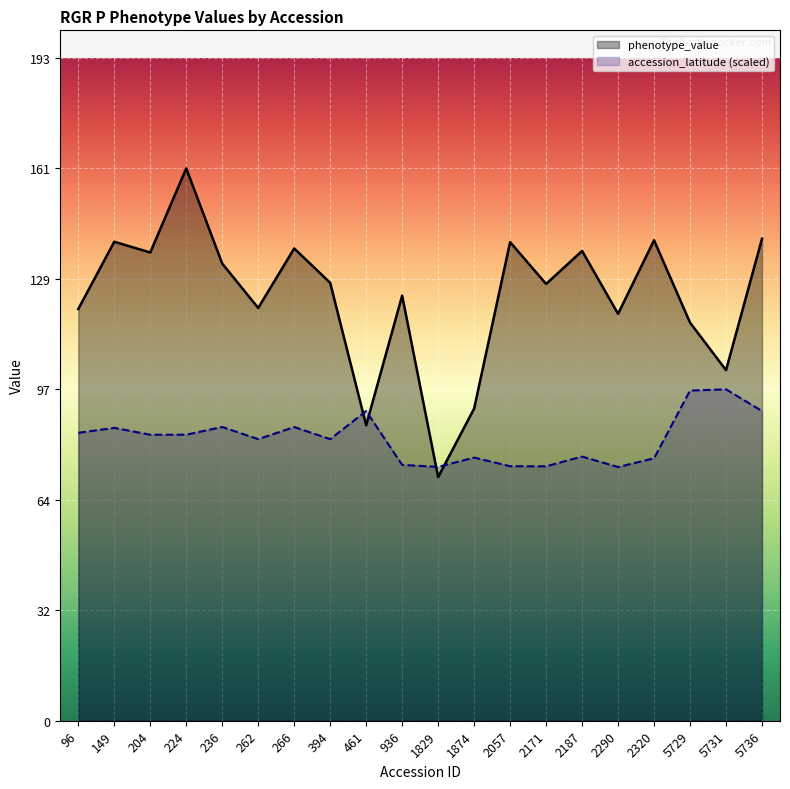

How many times do phenotype_value and accession_latitude cross each other?

4